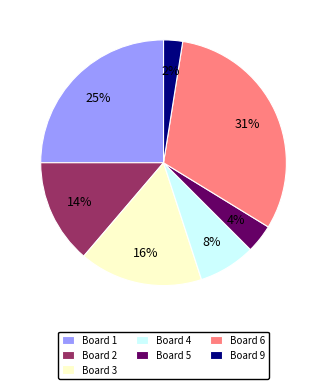

True or false: Board 1 accounts for 25% of the total.

True